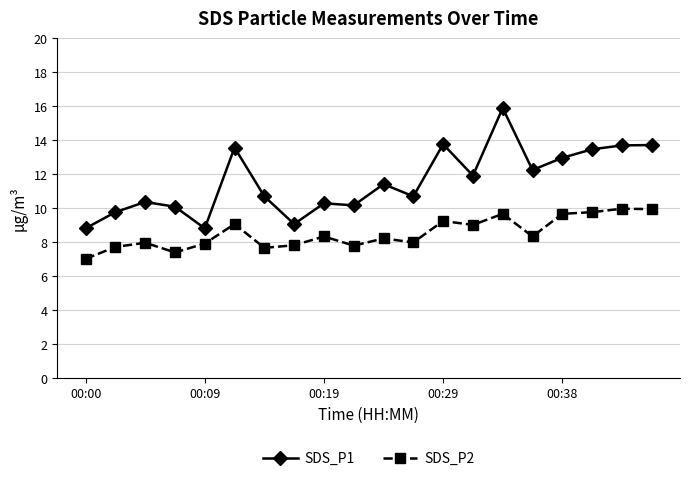

What is the average value of the SDS_P1 series?

11.6